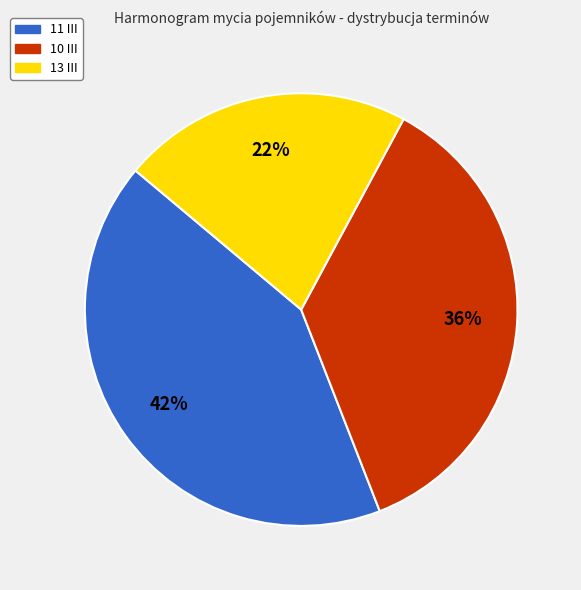

Is it true that 13 III is 29% of the pie?

False